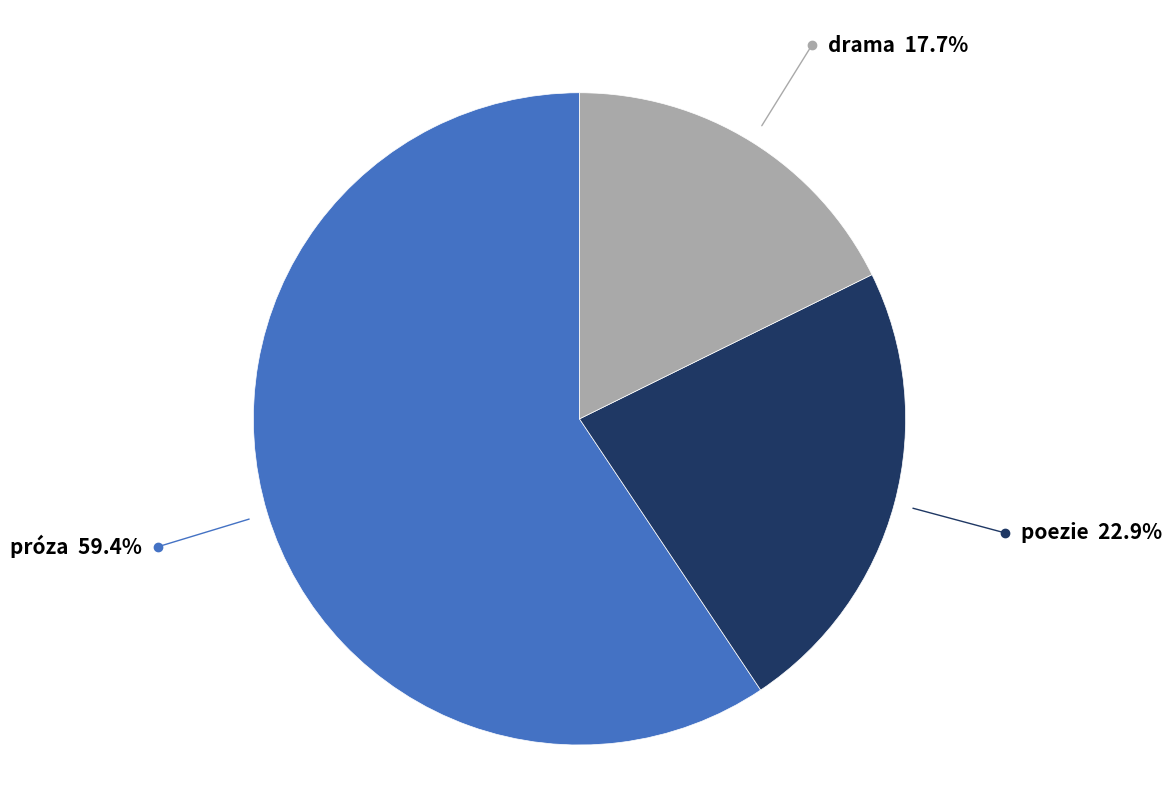

Is there a majority slice in this chart?

Yes